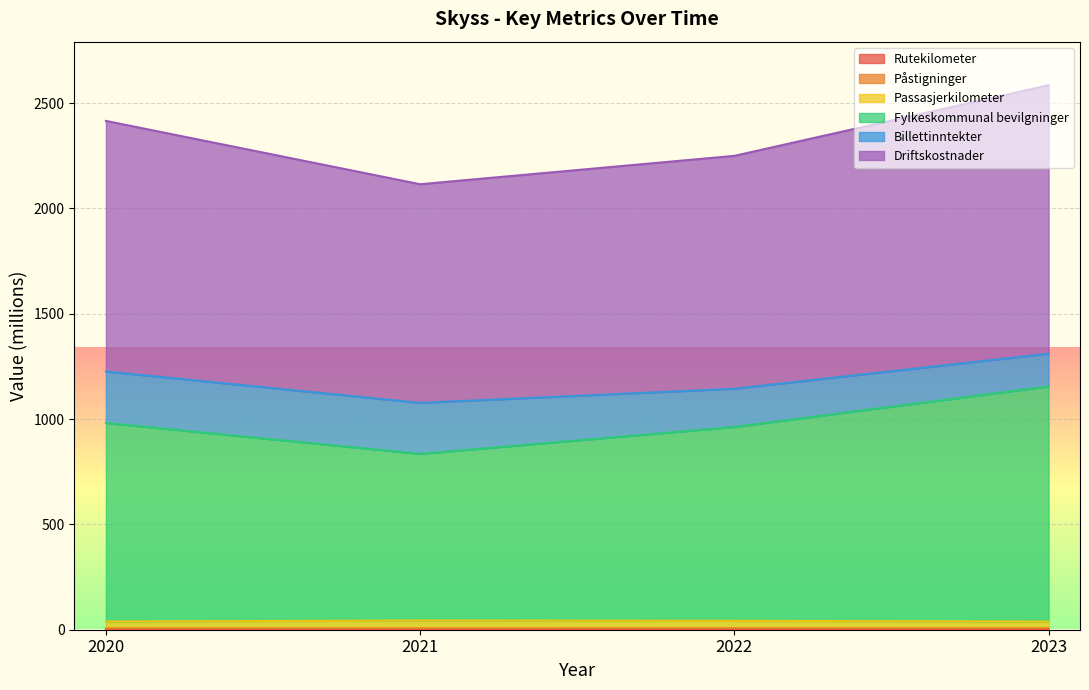

Which series has the largest range (max minus min)?

Driftskostnader